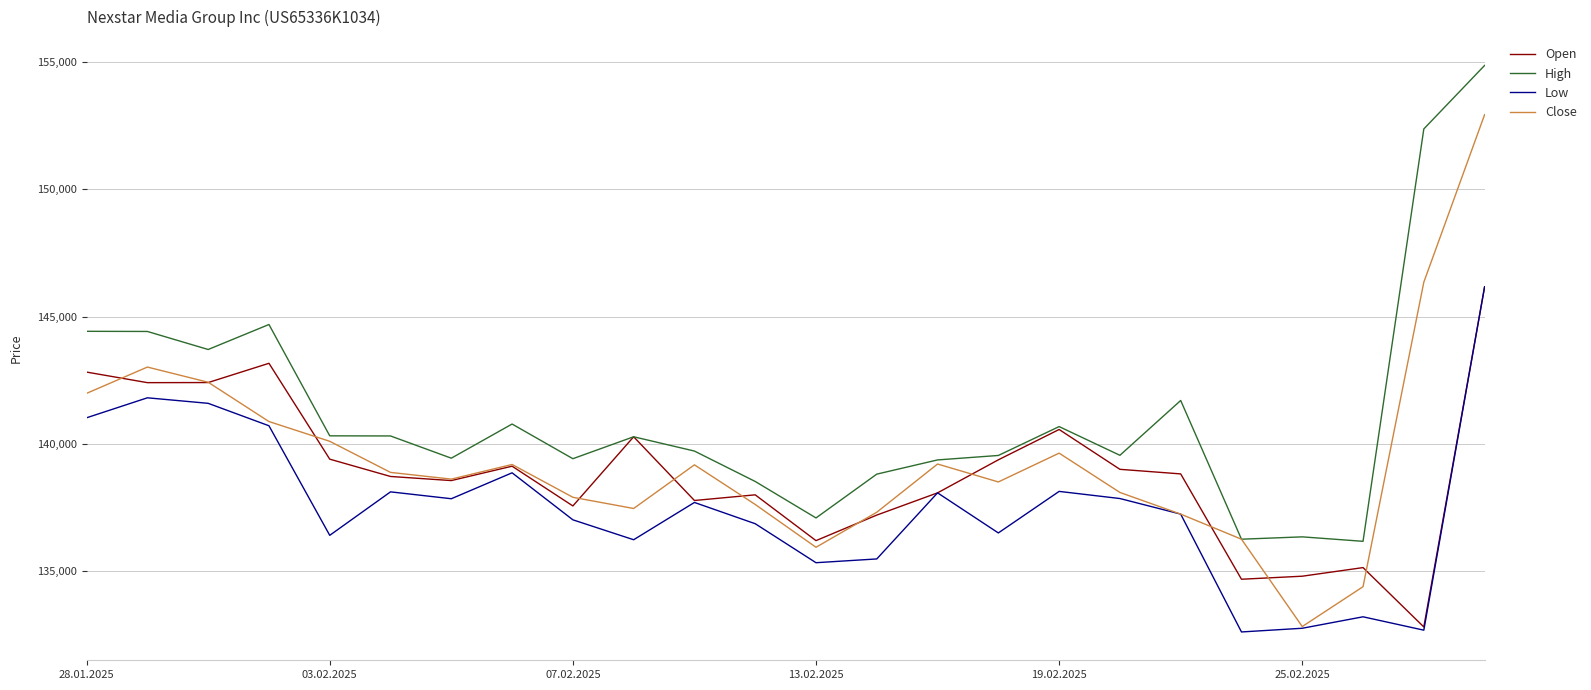

What is the lowest value of the High series?

136184